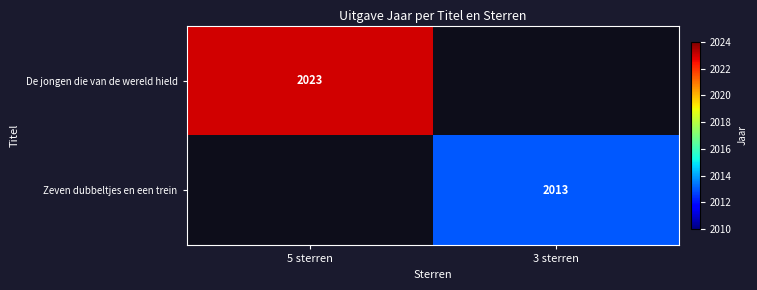

The Zeven dubbeltjes en een trein series shows 2815 at 3 sterren. True or false?

False